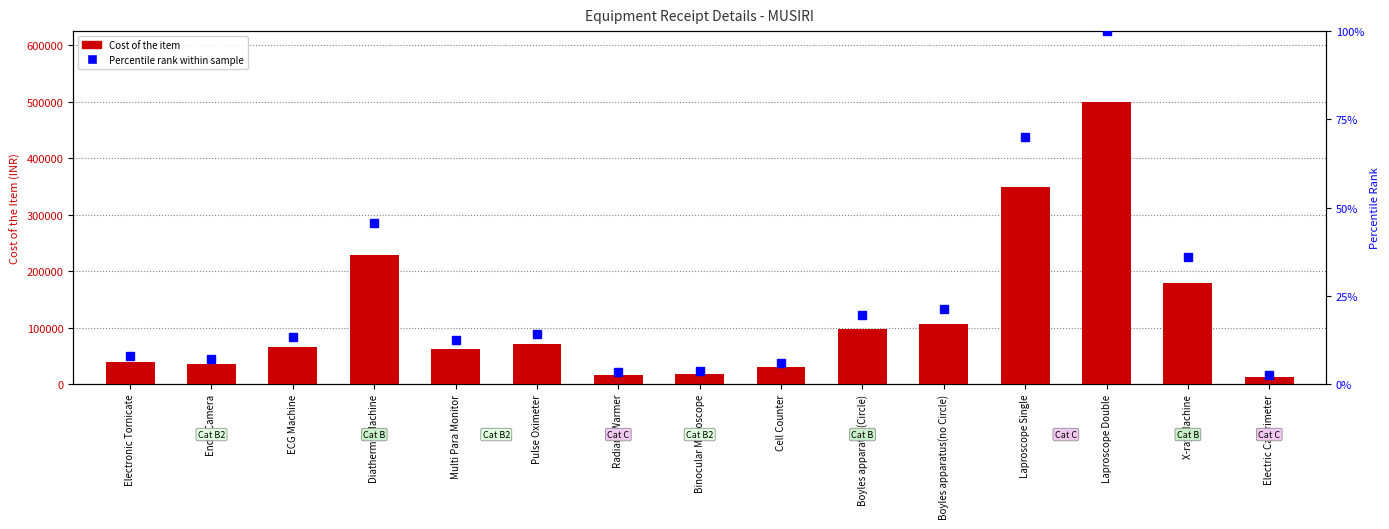

What is the spread (max minus min) of values at Pulse Oximeter?

70332.9